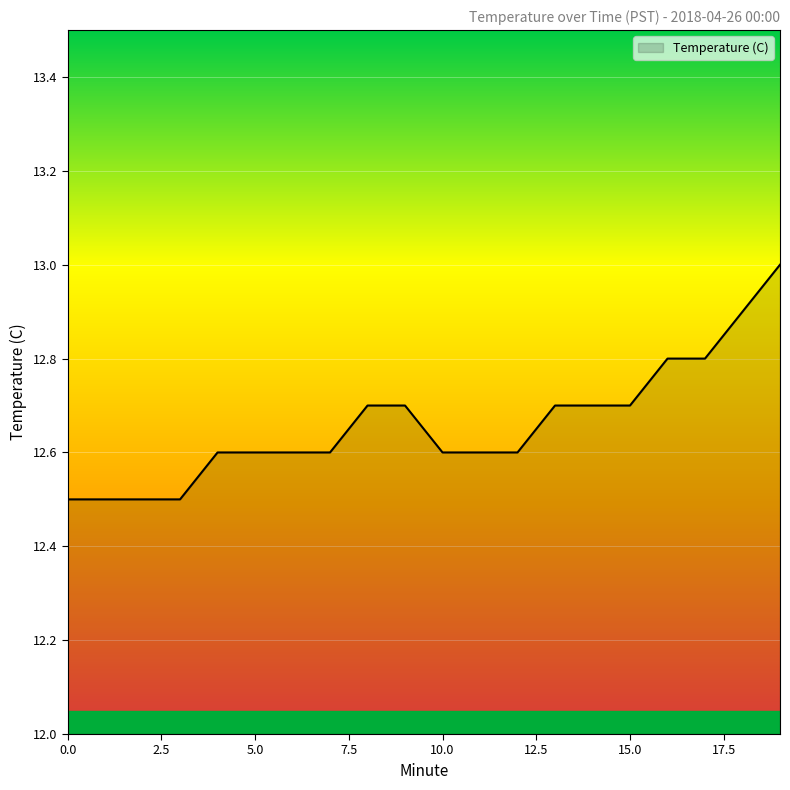

What is the smallest value displayed?

12.5